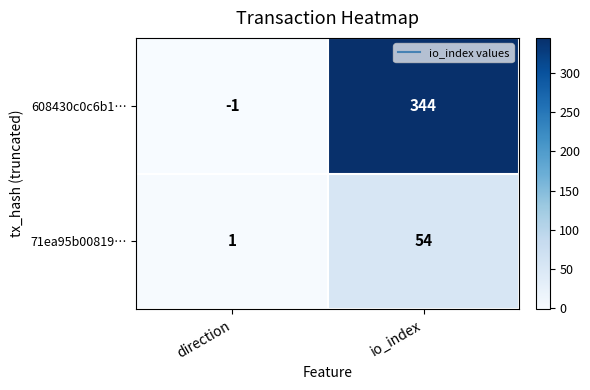

Count the number of categories in the chart.

2